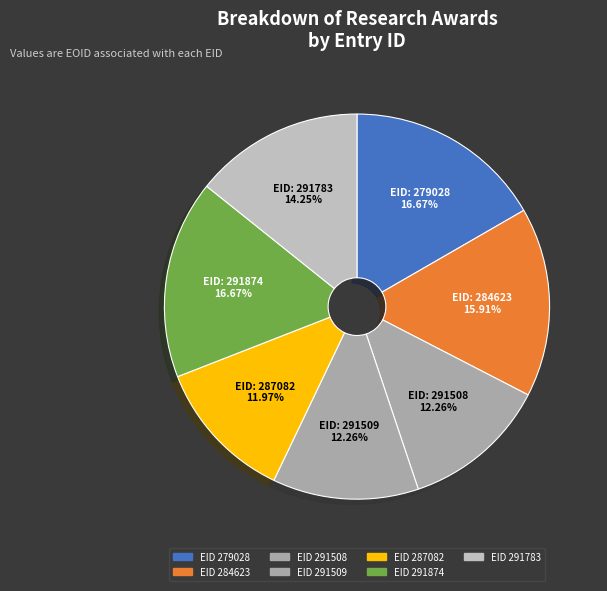

Count the number of slices in the pie.

7